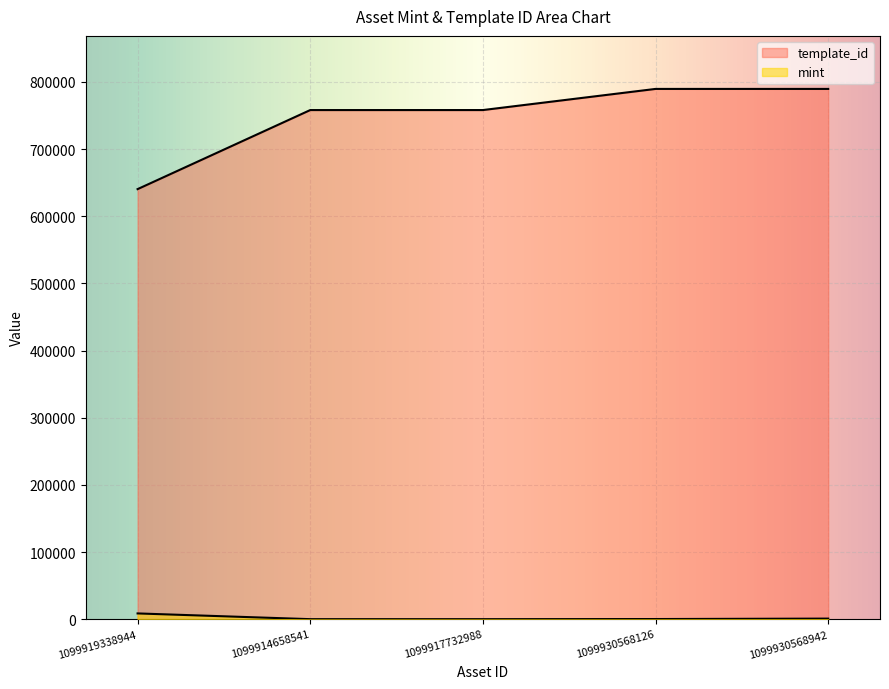

What is the lowest value of the template_id series?

640424